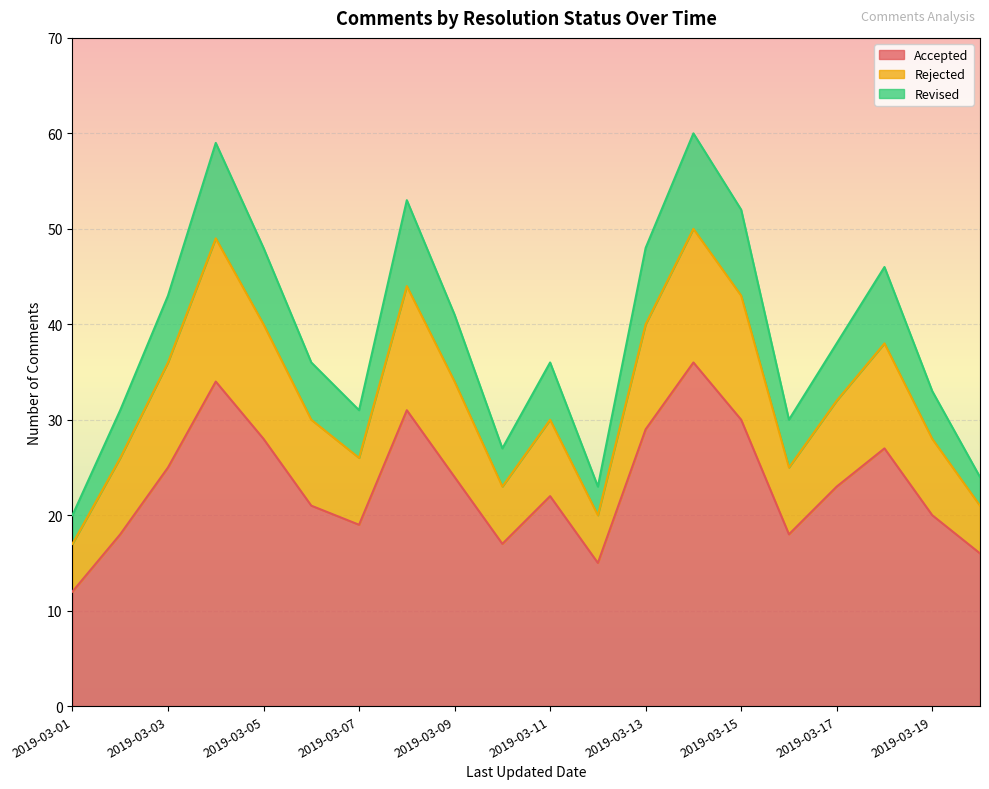

Which category has the lowest value in the Accepted series?

2019-03-01